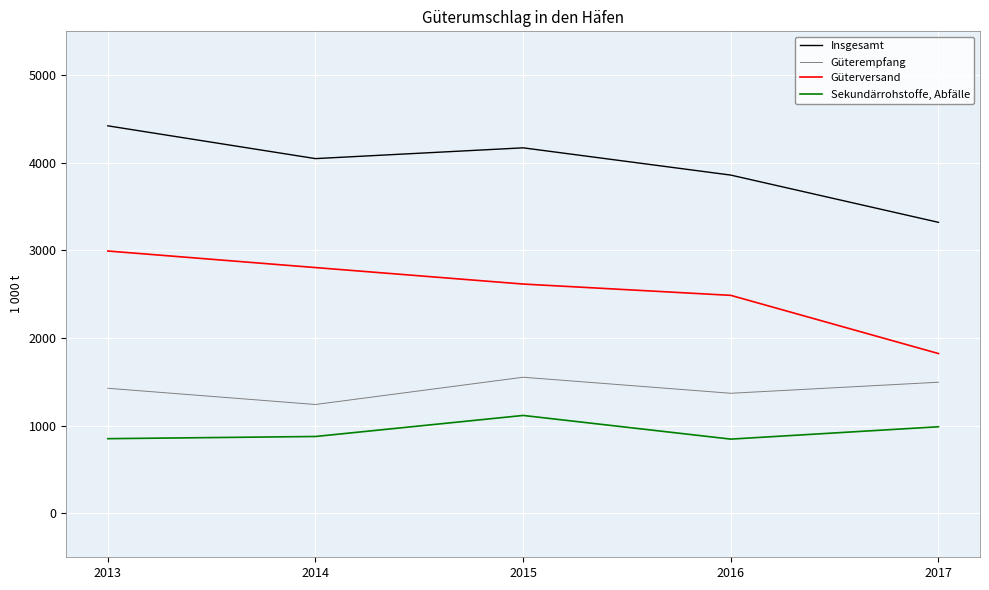

Which category has the highest value in the Güterversand series?

2013